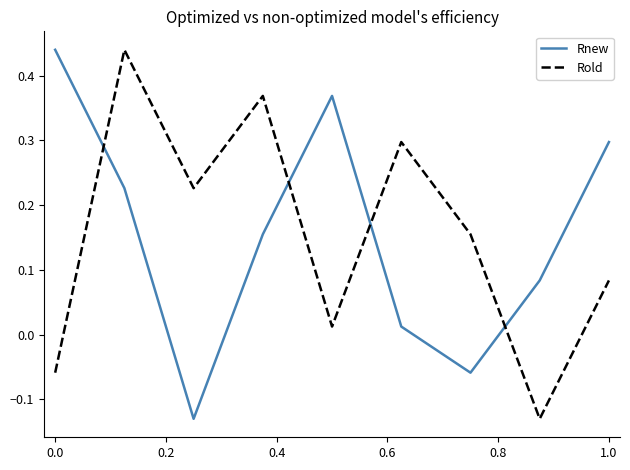

How many values in Rold are above zero?

7